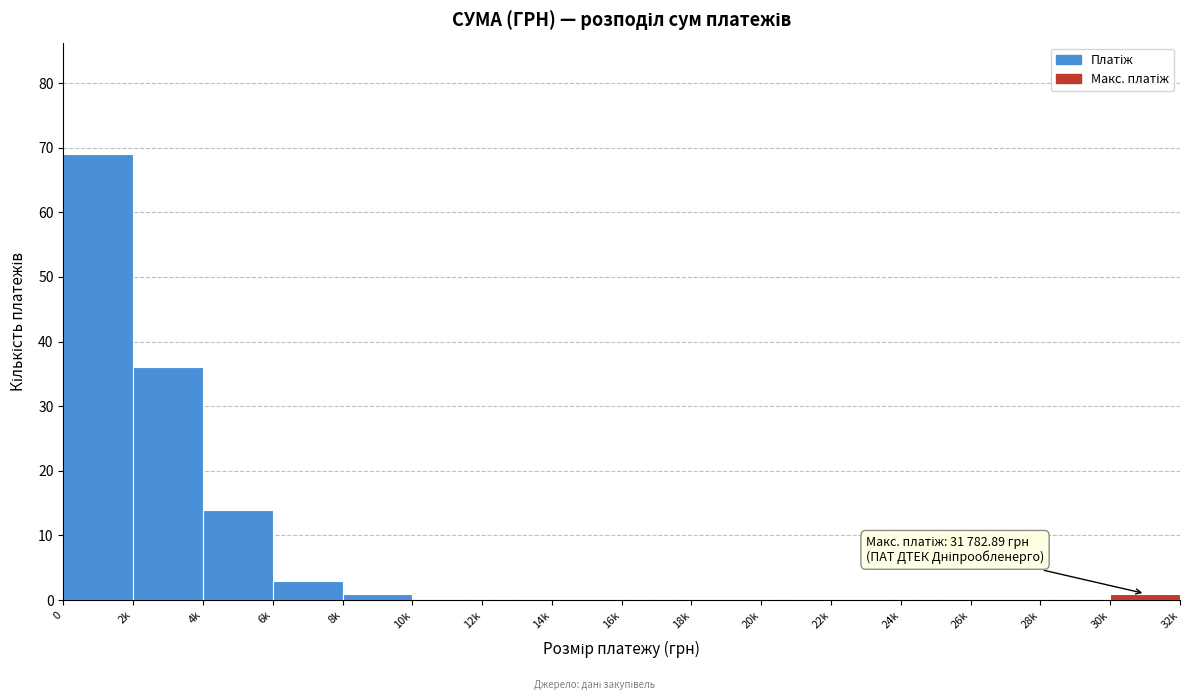

Reading left to right, list all the values displayed in this chart.

0=69	2k=36	4k=14	6k=3	8k=1	10k=0	12k=0	14k=0	16k=0	18k=0	20k=0	22k=0	24k=0	26k=0	28k=0	30k=1